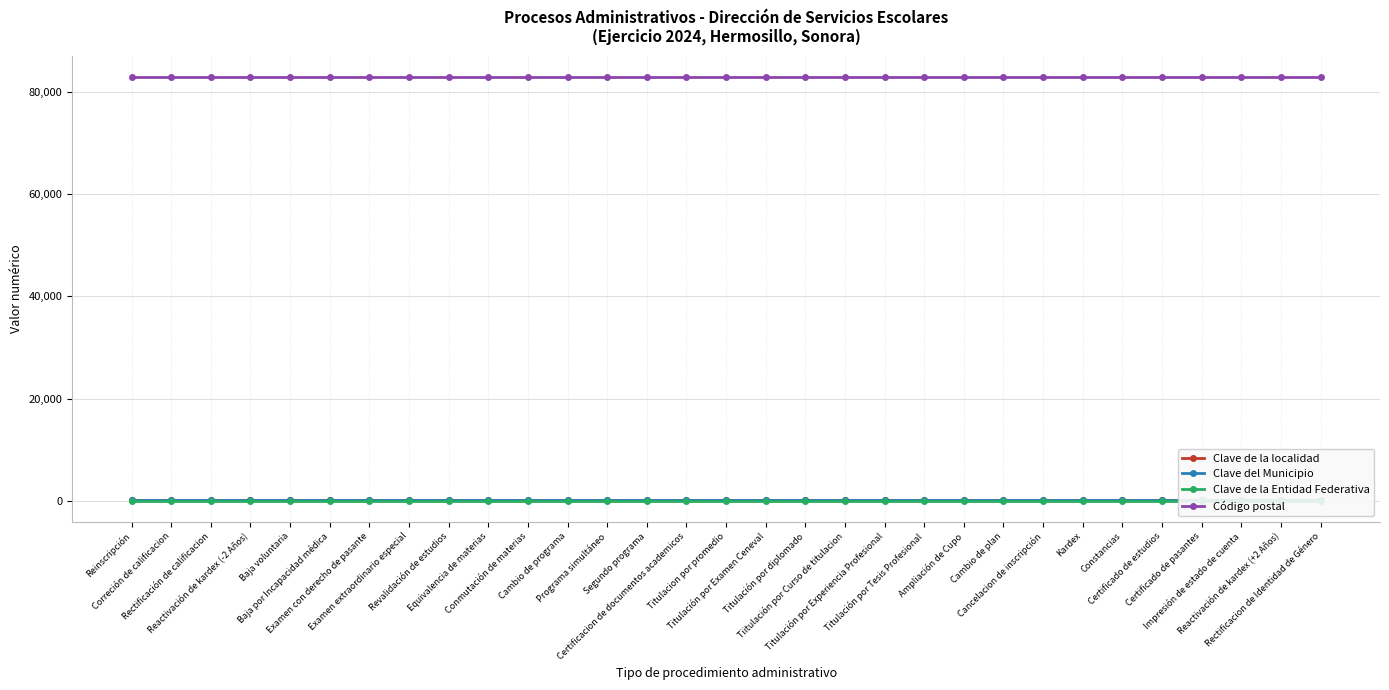

Reading right to left, extract all data points from this chart.

Clave de la localidad: 31	31	31	31	31	31	31	31	31	31	31	31	31	31	31	31	31	31	31	31	31	31	31	31	31	31	31	31	31	31	31
Clave del Municipio: 31	31	31	31	31	31	31	31	31	31	31	31	31	31	31	31	31	31	31	31	31	31	31	31	31	31	31	31	31	31	31
Clave de la Entidad Federativa: 26	26	26	26	26	26	26	26	26	26	26	26	26	26	26	26	26	26	26	26	26	26	26	26	26	26	26	26	26	26	26
Código postal: 83000	83000	83000	83000	83000	83000	83000	83000	83000	83000	83000	83000	83000	83000	83000	83000	83000	83000	83000	83000	83000	83000	83000	83000	83000	83000	83000	83000	83000	83000	83000